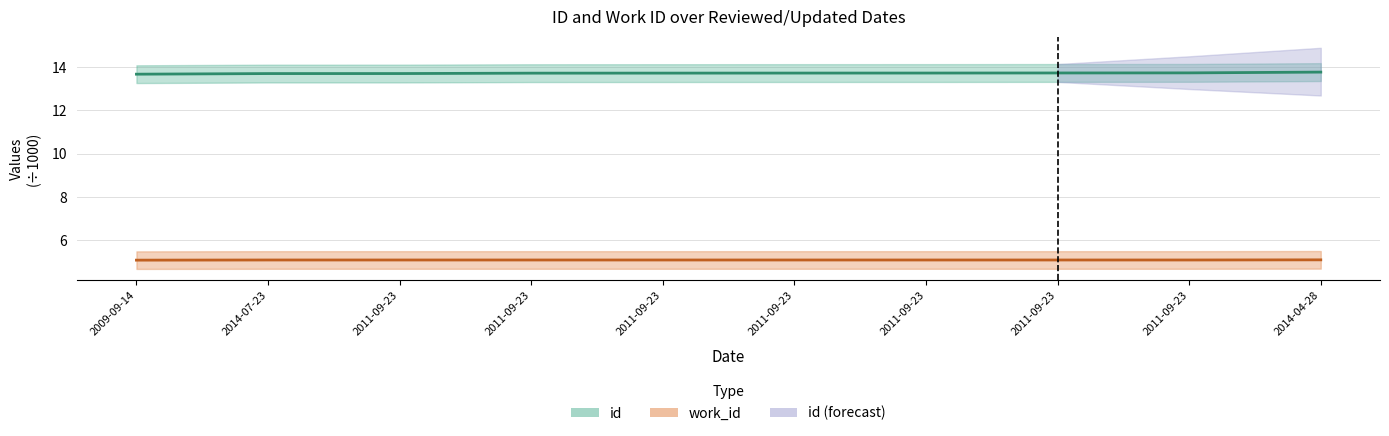

Is it true that id equals 8.7 at 2011-09-23?

False